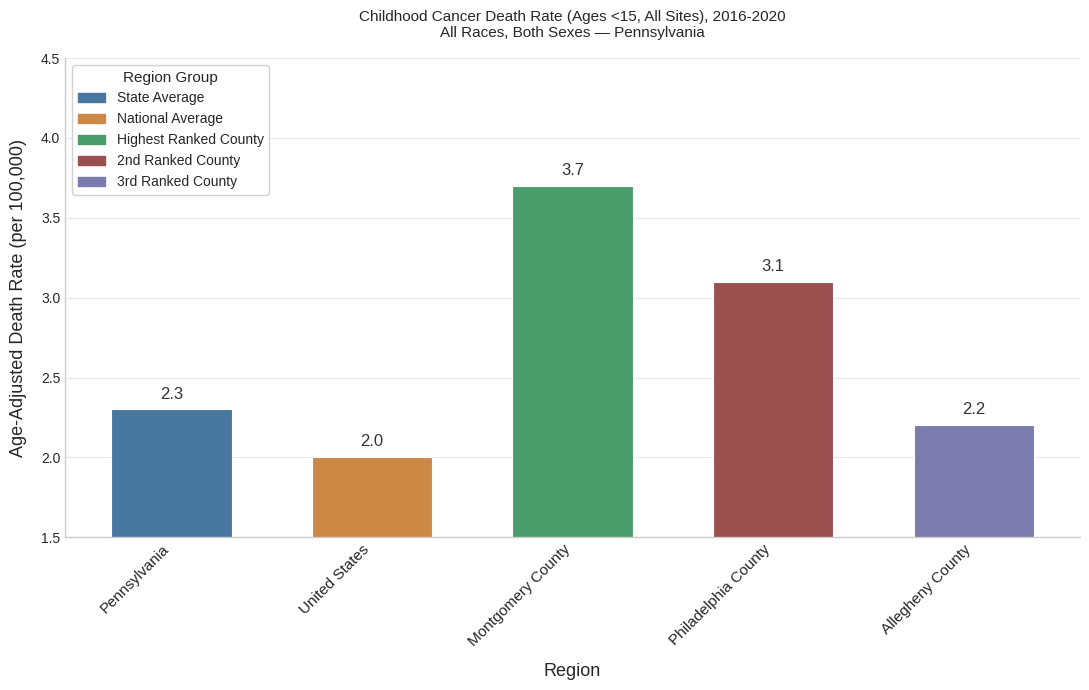

Which label corresponds to the smallest value in the chart?

United States